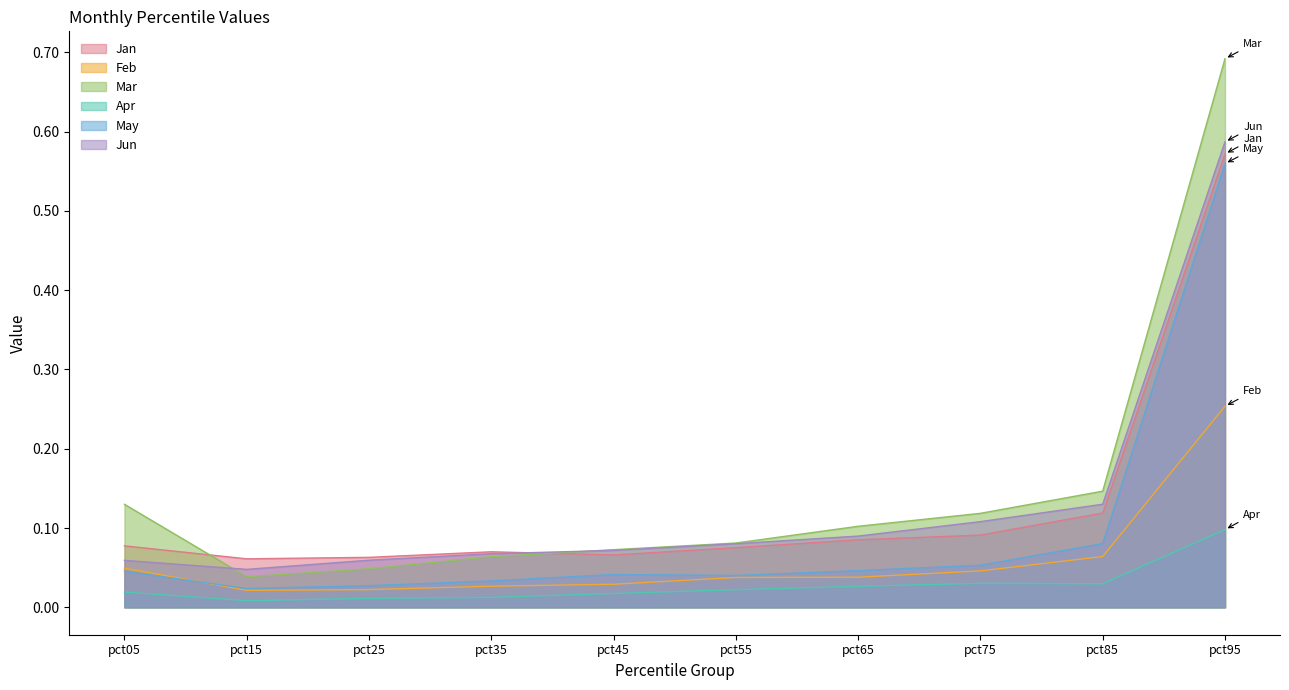

How many categories are shown in the chart?

10